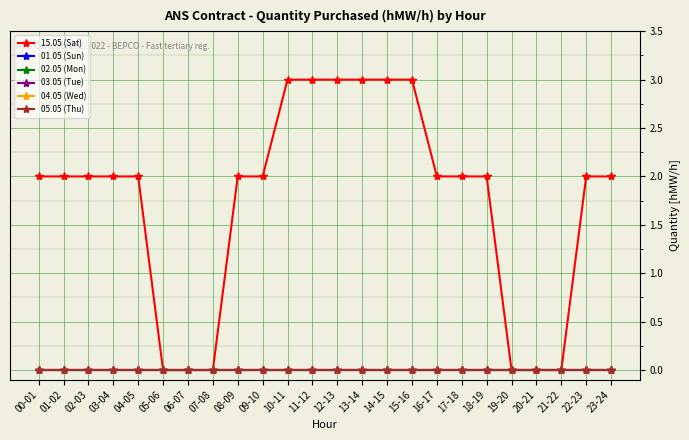

Does the chart have visible grid lines?

Yes